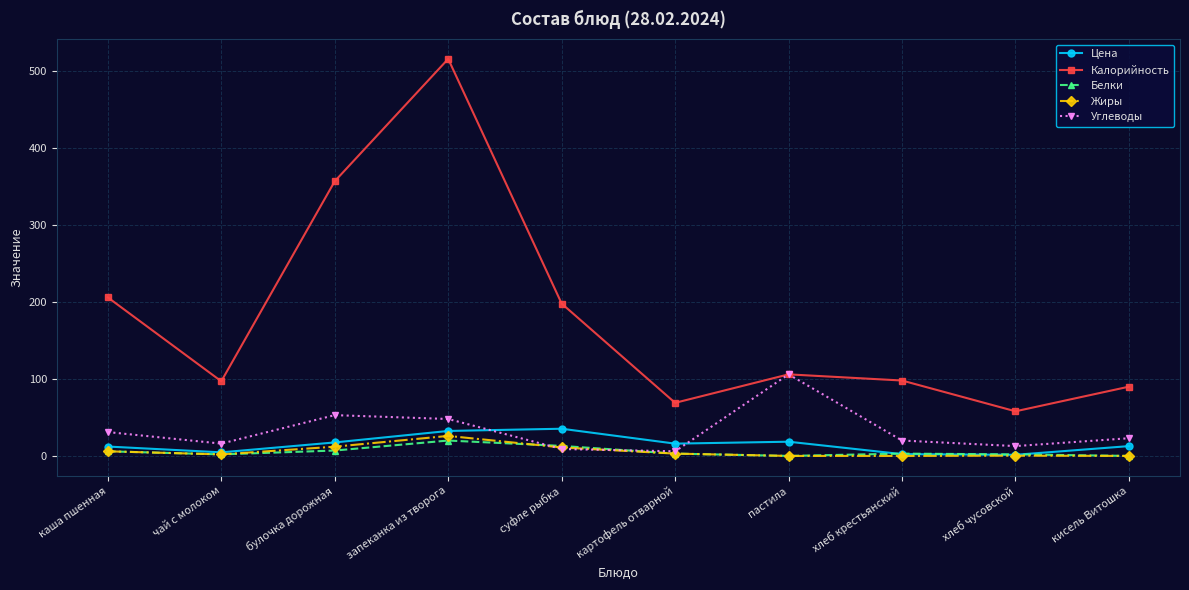

Which category has the highest value across all series?

запеканка из творога